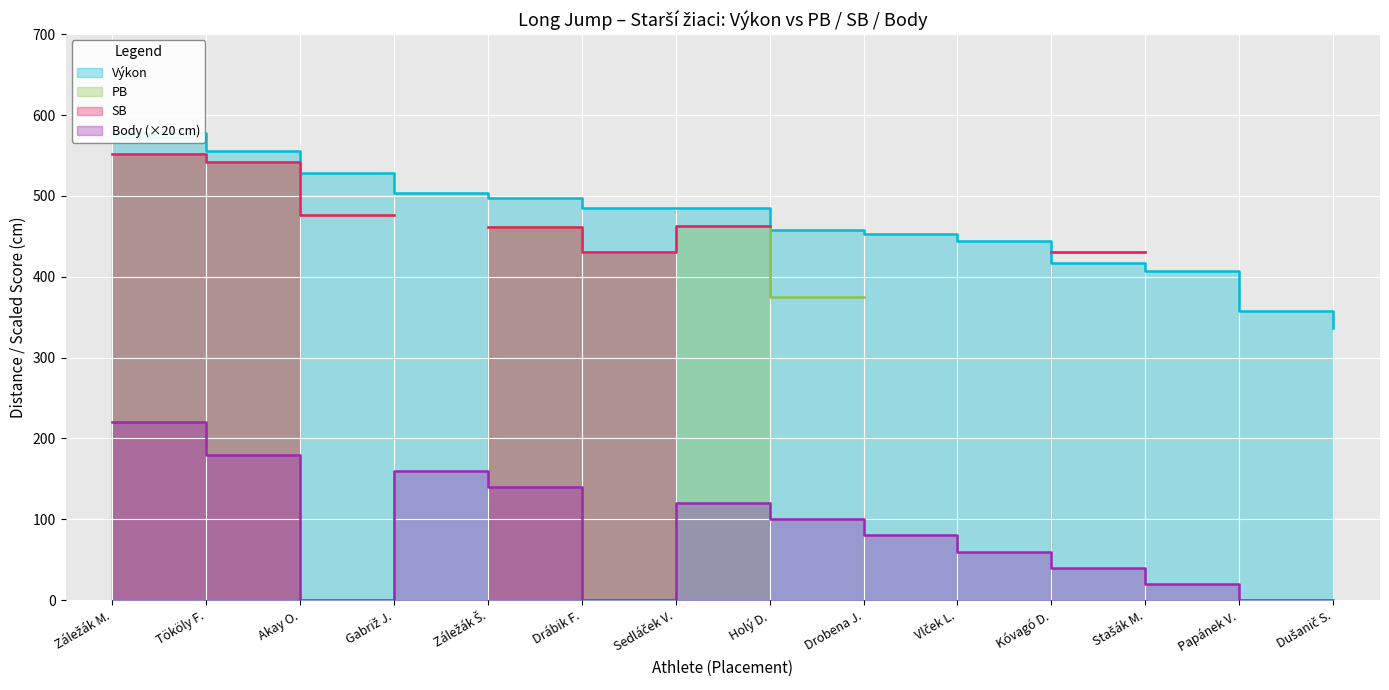

True or false: Body and Výkon cross at least once.

False